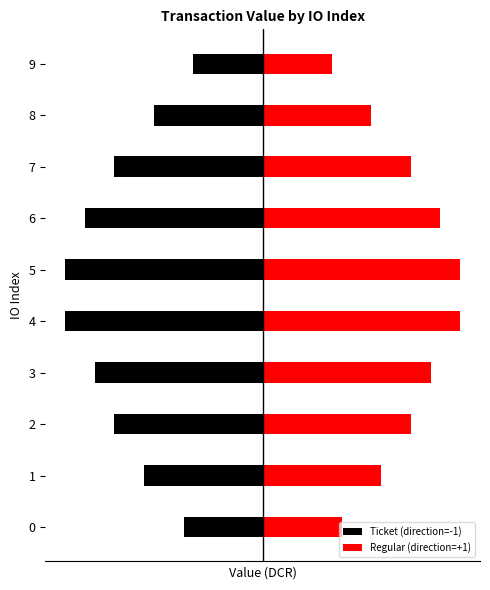

What are all the series names shown in the legend?

Ticket (direction=-1), Regular (direction=+1)